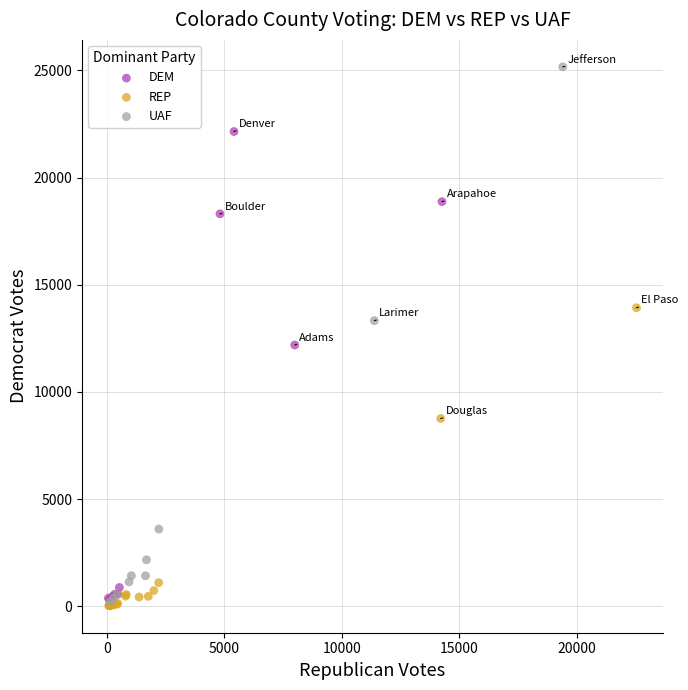

Which series has the widest spread of Y values?

UAF